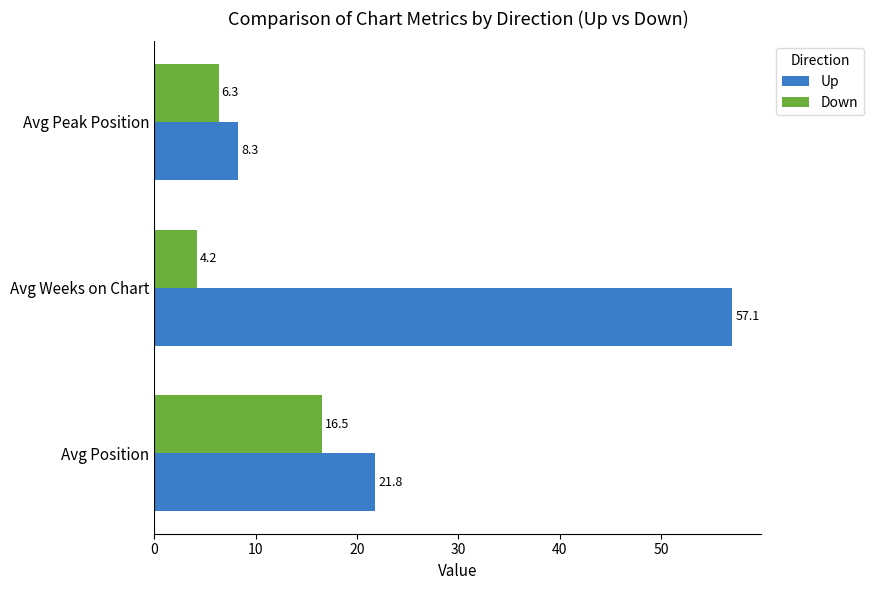

What is the spread (max minus min) of values at Avg Position?

5.3